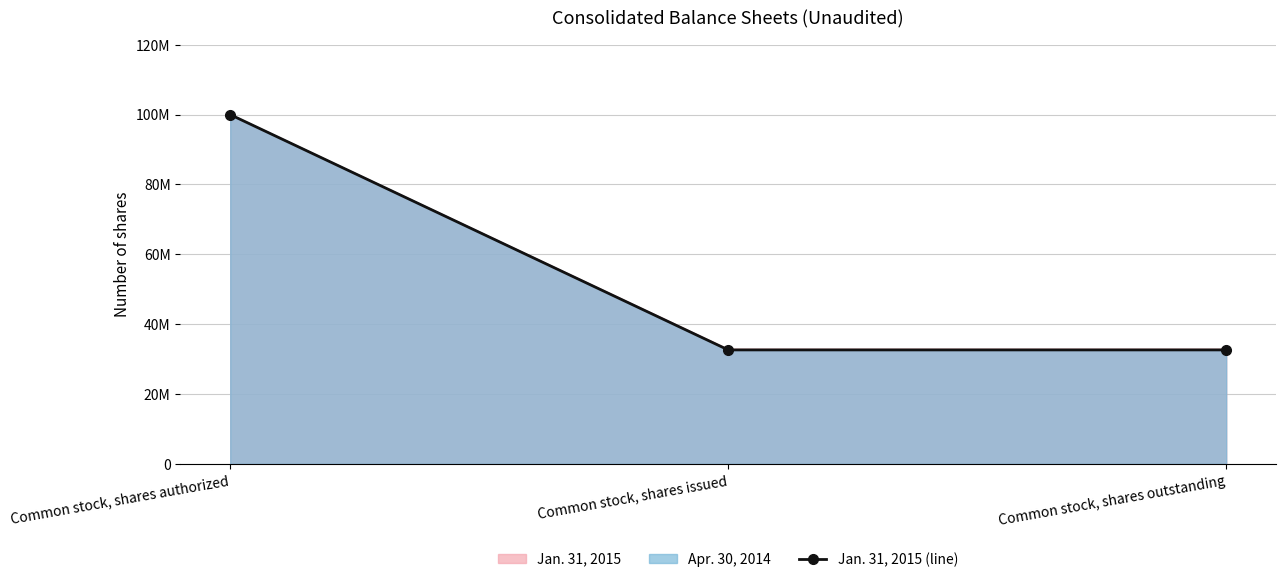

What is the value of the 2nd point from the left?

32640298